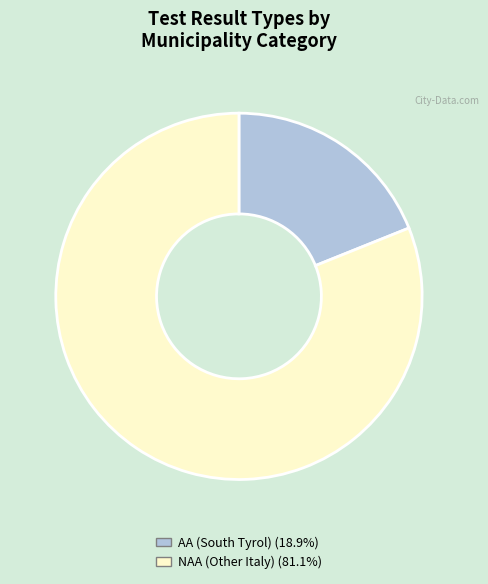

Combined, do NAA (Other Italy) (81.1%) and AA (South Tyrol) (18.9%) account for over 50%?

Yes